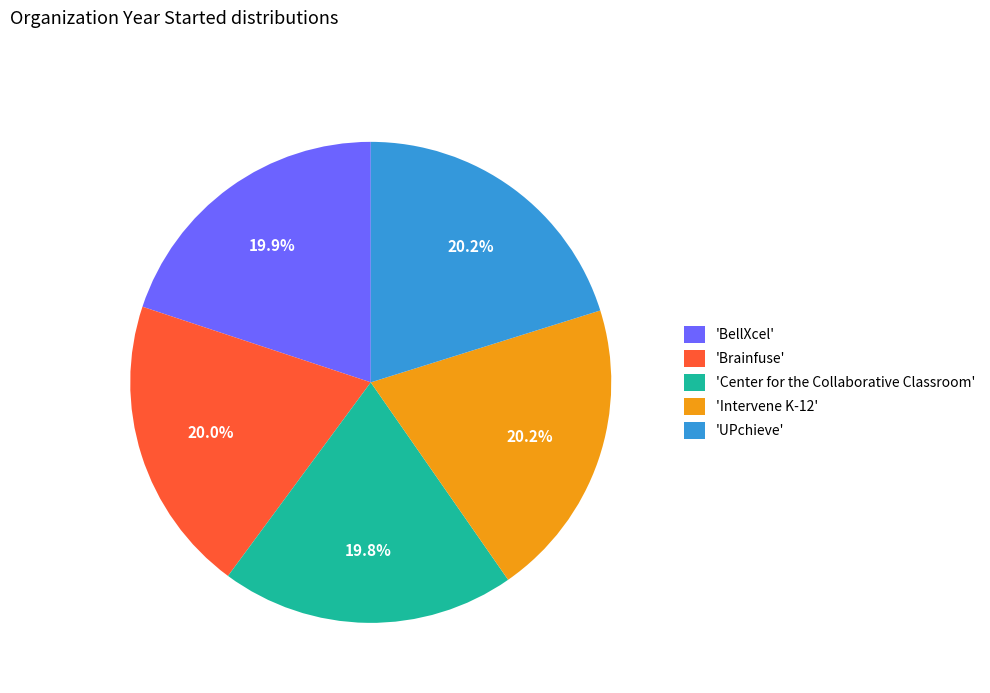

Approximately how many times larger is the value at 'Center for the Collaborative Classroom' compared to 'Brainfuse'?

1.0